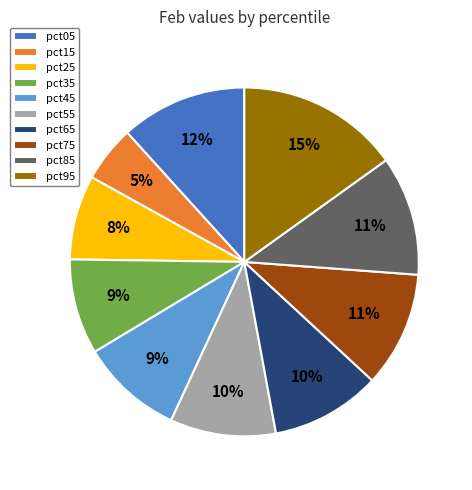

To the nearest percent, what is the combined percentage of pct95 and pct05?

27%